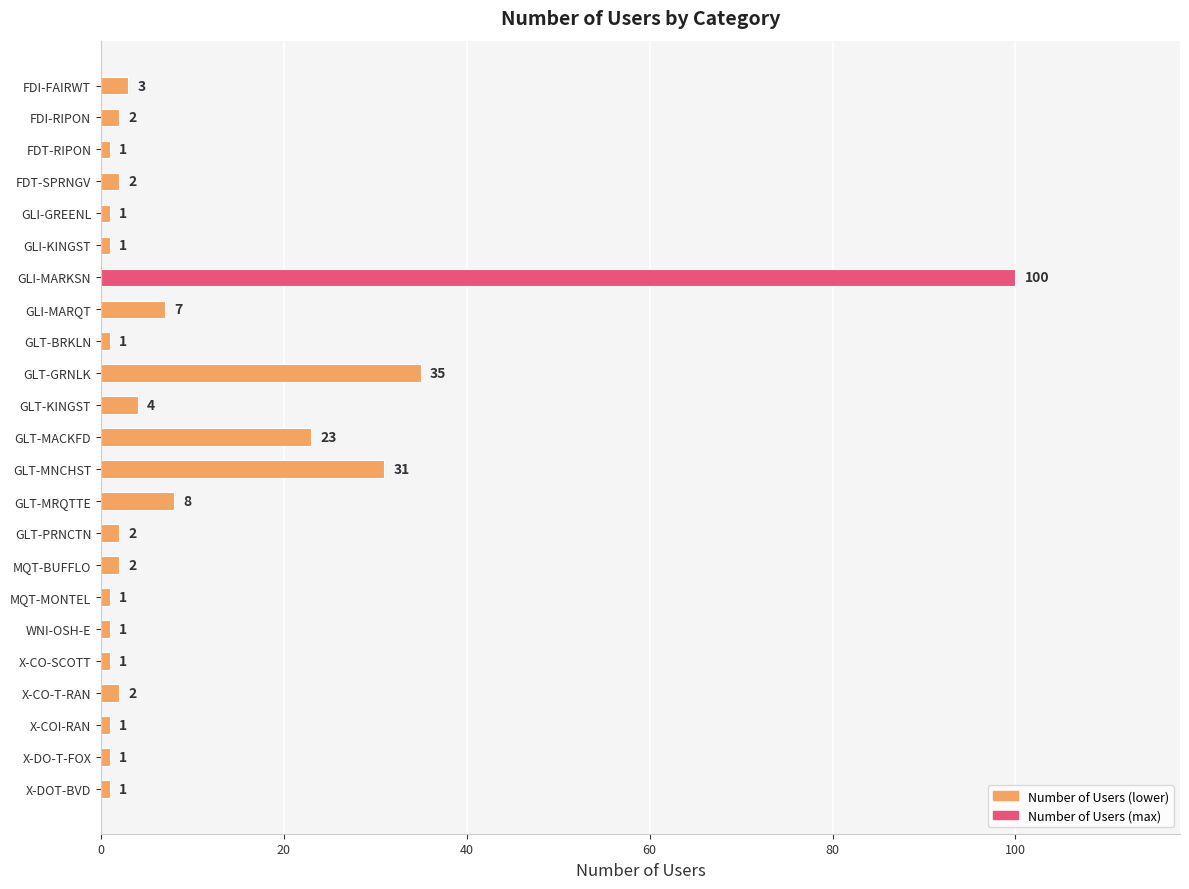

Reading top to bottom, list all the values displayed in this chart.

FDI-FAIRWT=3	FDI-RIPON=2	FDT-RIPON=1	FDT-SPRNGV=2	GLI-GREENL=1	GLI-KINGST=1	GLI-MARKSN=100	GLI-MARQT=7	GLT-BRKLN=1	GLT-GRNLK=35	GLT-KINGST=4	GLT-MACKFD=23	GLT-MNCHST=31	GLT-MRQTTE=8	GLT-PRNCTN=2	MQT-BUFFLO=2	MQT-MONTEL=1	WNI-OSH-E=1	X-CO-SCOTT=1	X-CO-T-RAN=2	X-COI-RAN=1	X-DO-T-FOX=1	X-DOT-BVD=1